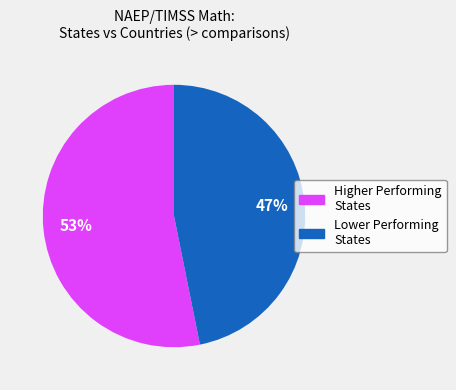

To the nearest percent, what is the average slice percentage?

50%